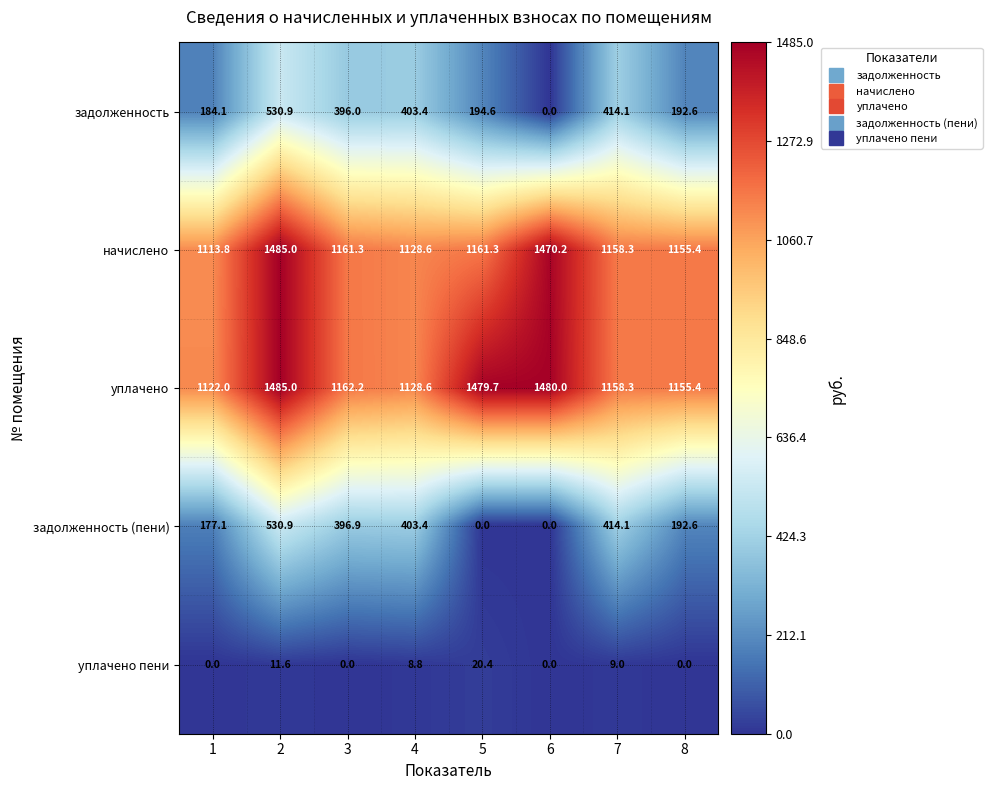

Which series has the largest total across all categories?

уплачено